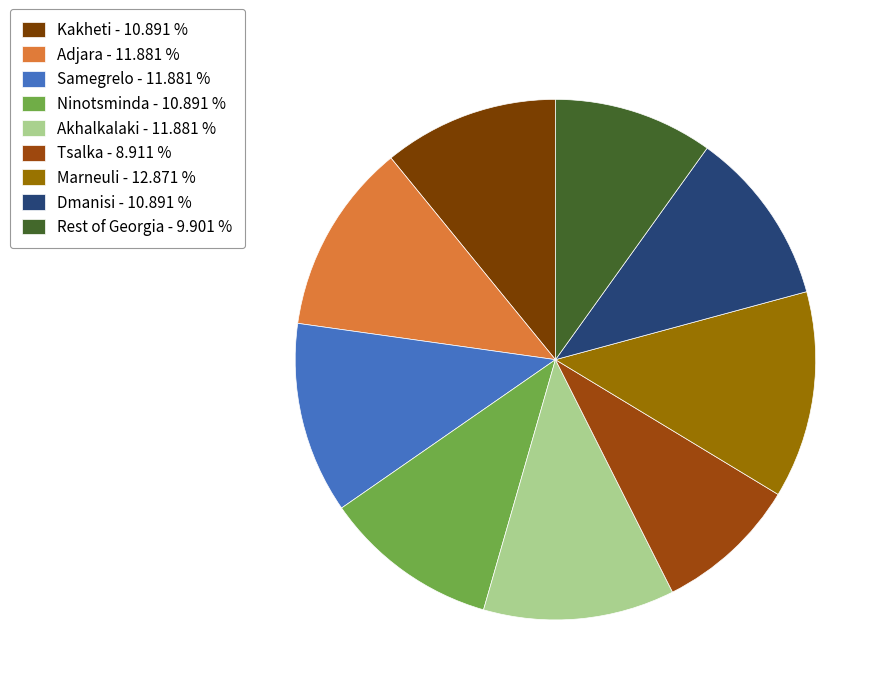

To the nearest percent, what is the average slice percentage?

11%